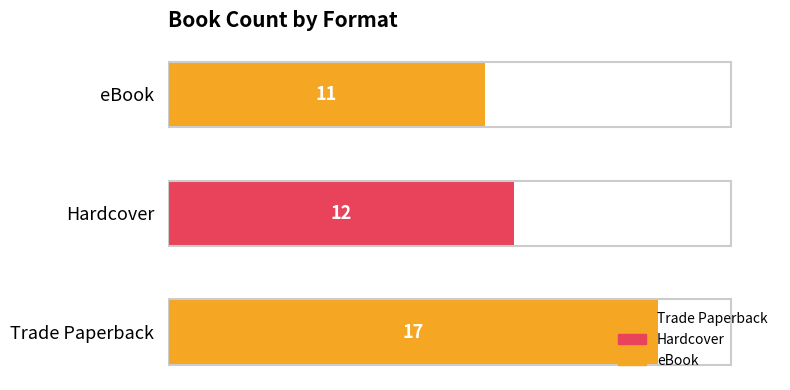

How many values are between 11 and 17?

3